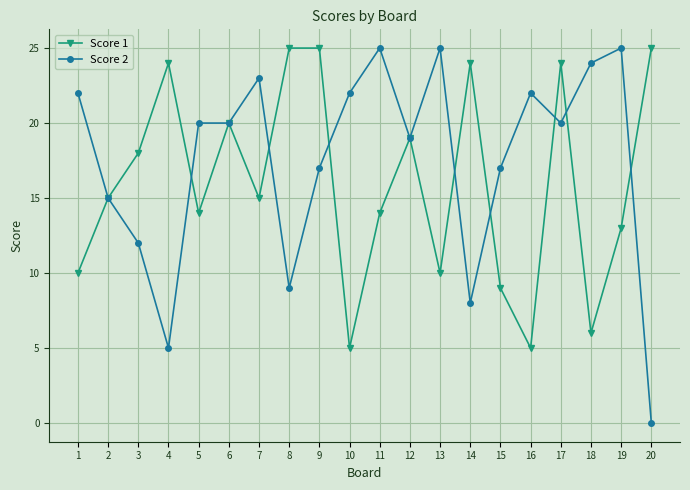

Where is the first local minimum for Score 2?

4